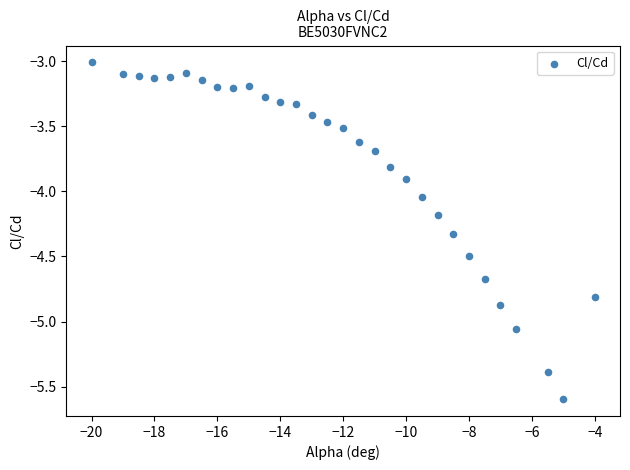

What is the range of X values (max minus min)?

16.0